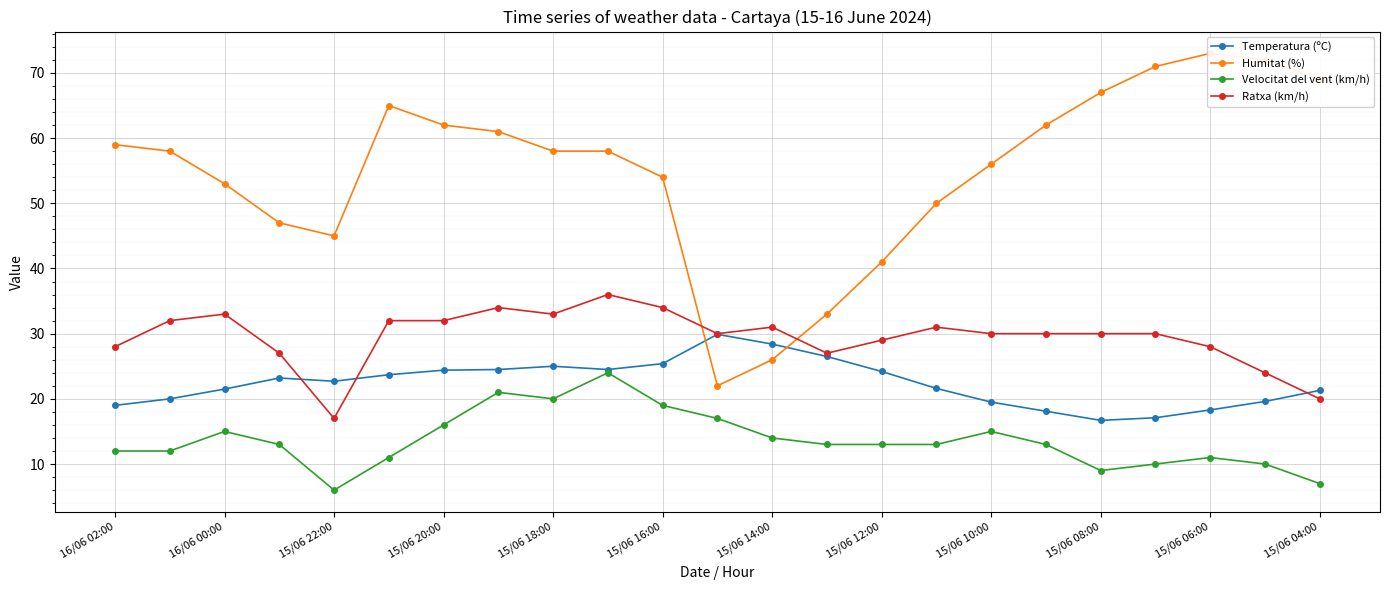

What is the approximate value of Temperatura (ºC) at 15/06 10:00?

19.5